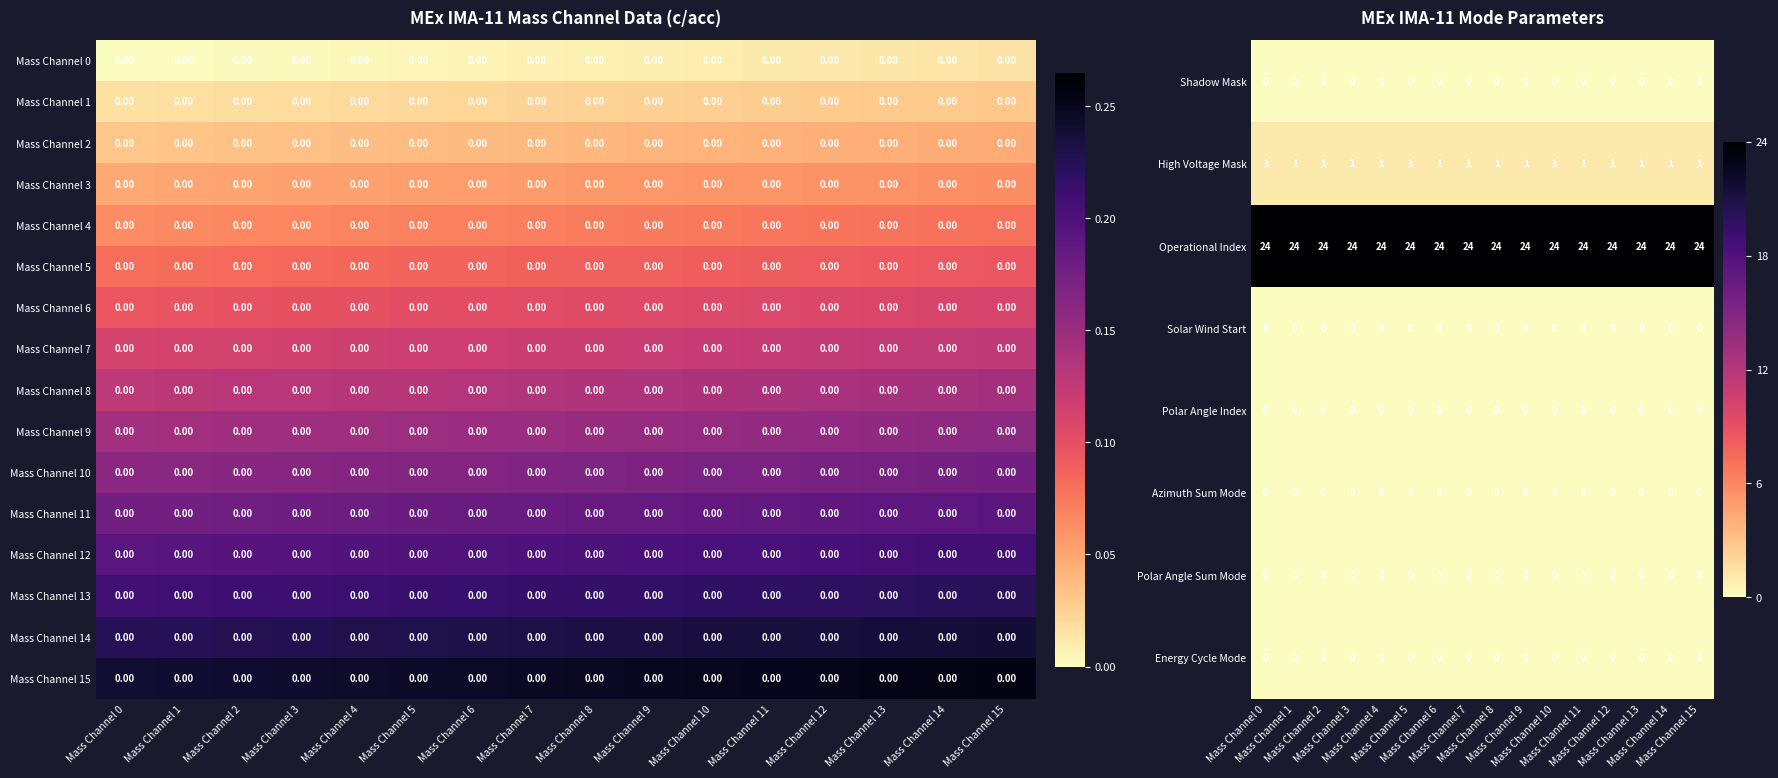

What is the spread (max minus min) of values at Mass Channel 5?

24.0